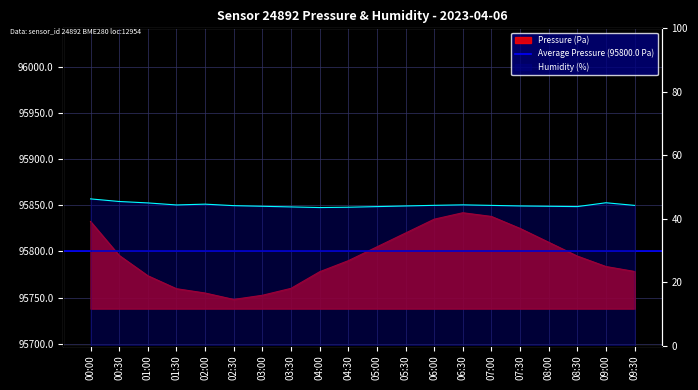

What is the difference between the humidity values at 03:30 and 05:00?

0.1